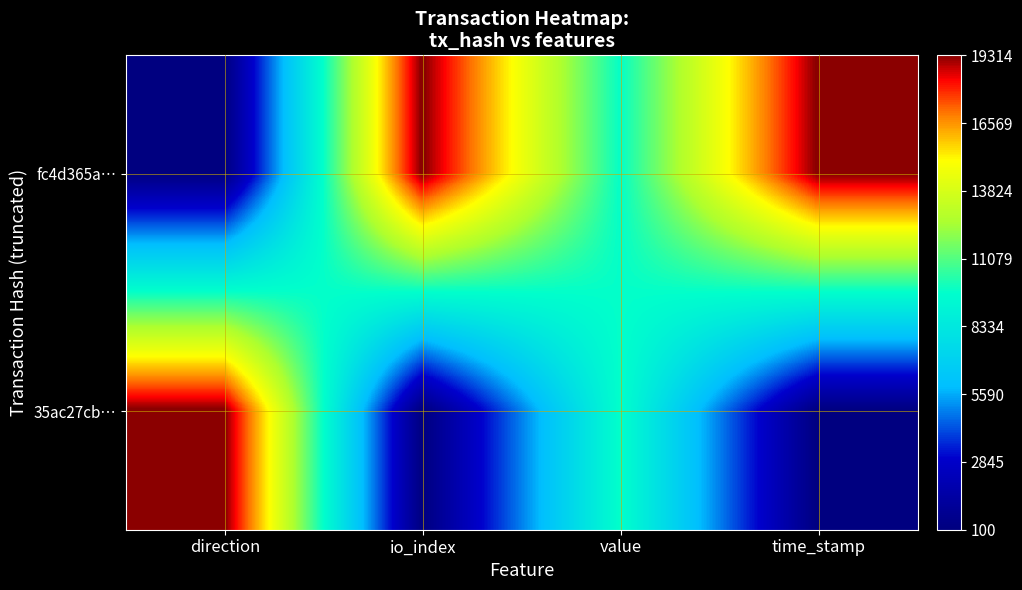

How many data points does each series have?

4